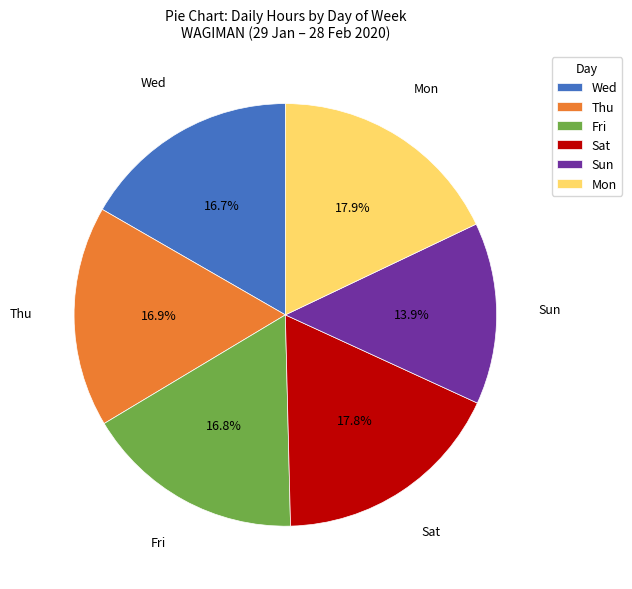

Approximately how many times larger is the value at Wed compared to Sat?

0.9